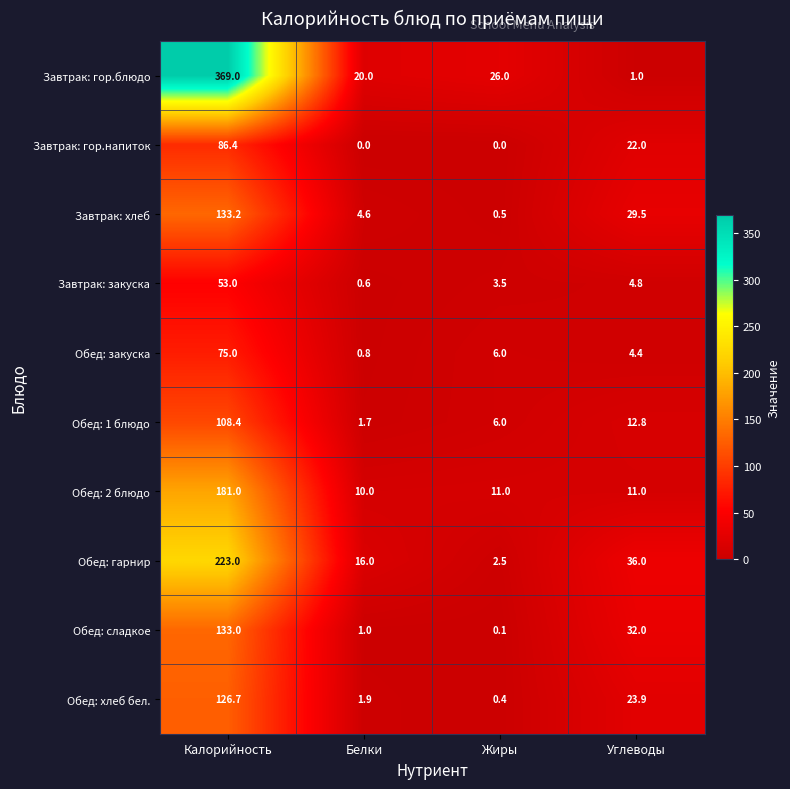

How many data points in Завтрак: закуска are above 4?

2